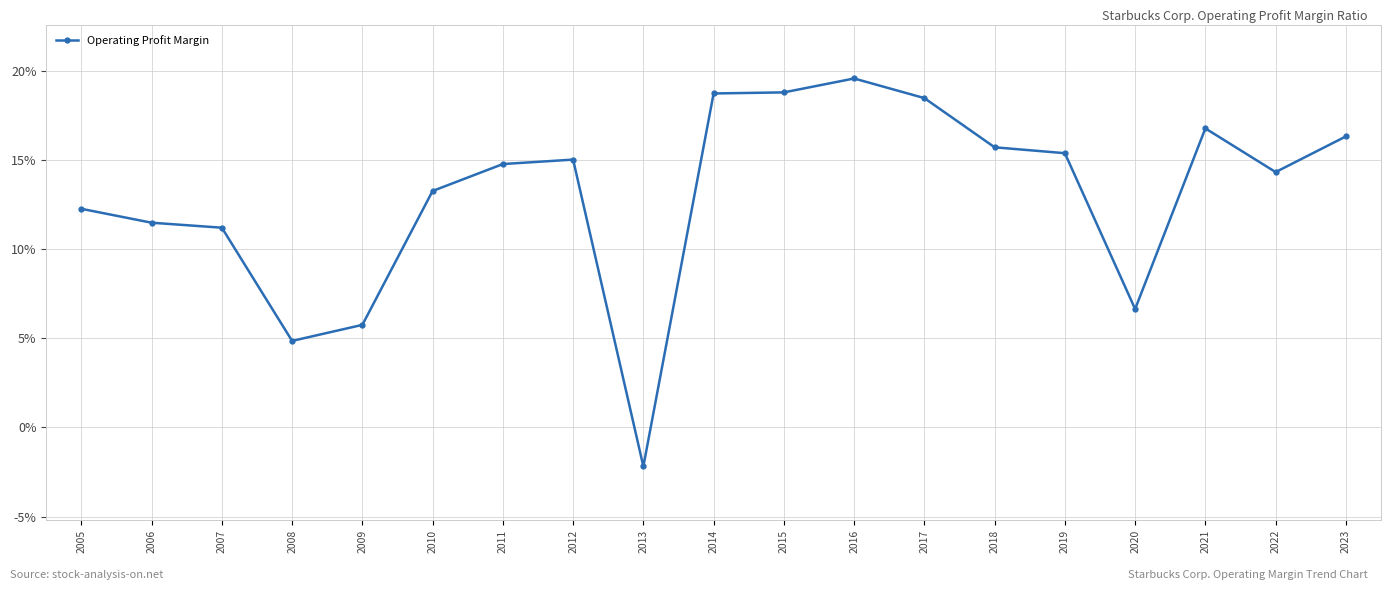

How many data points are less than 14?

8